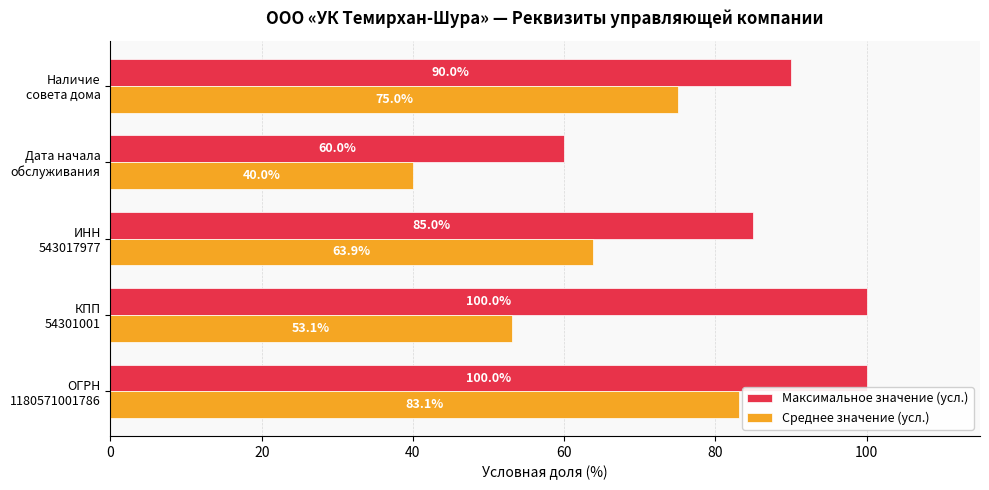

What is the difference between the second highest and minimum values in the Максимальное значение (усл.) series?

40.0